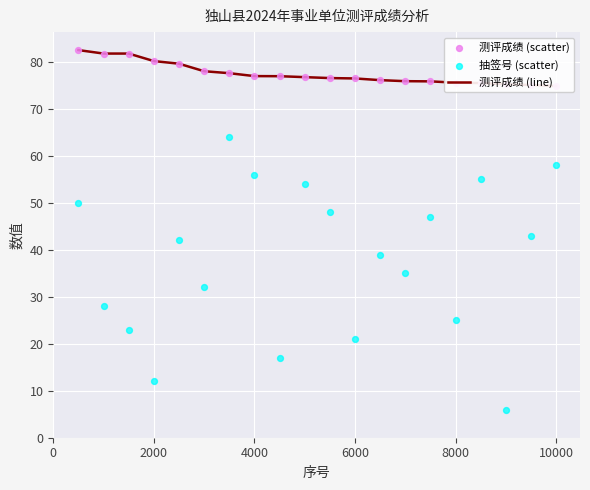

Is the value of 测评成绩 (line) at 12000 greater than the value of 抽签号 (scatter) at 12000?

Yes